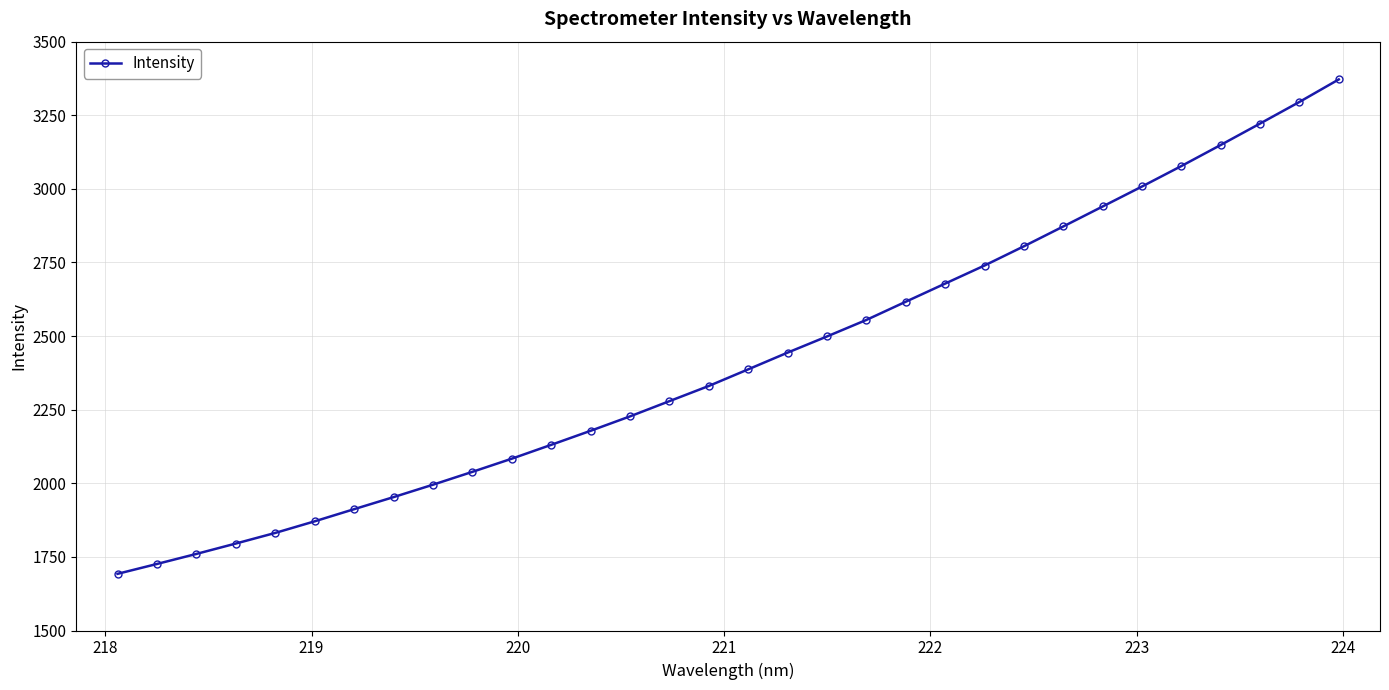

What is the difference between the second highest and minimum values?

1602.8